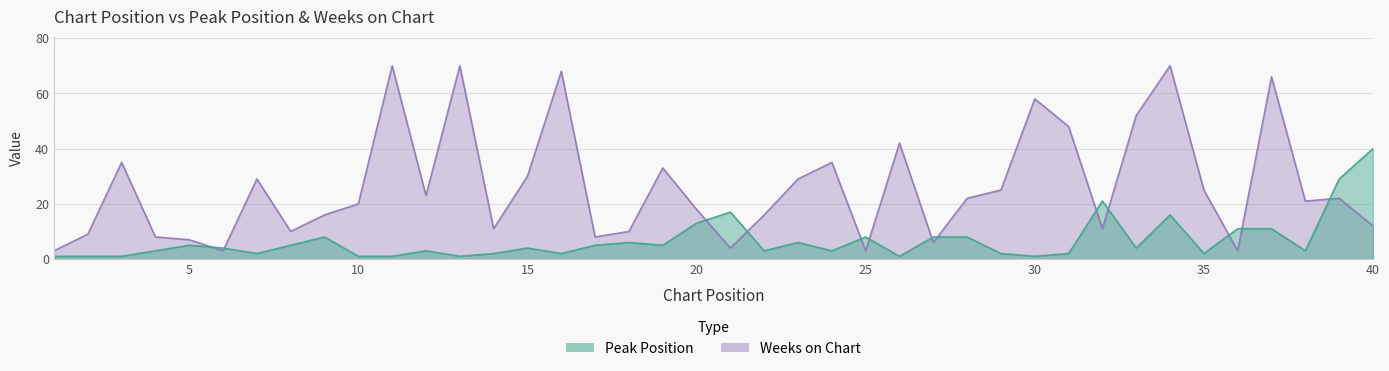

Does the chart display data point markers on the line(s)?

No